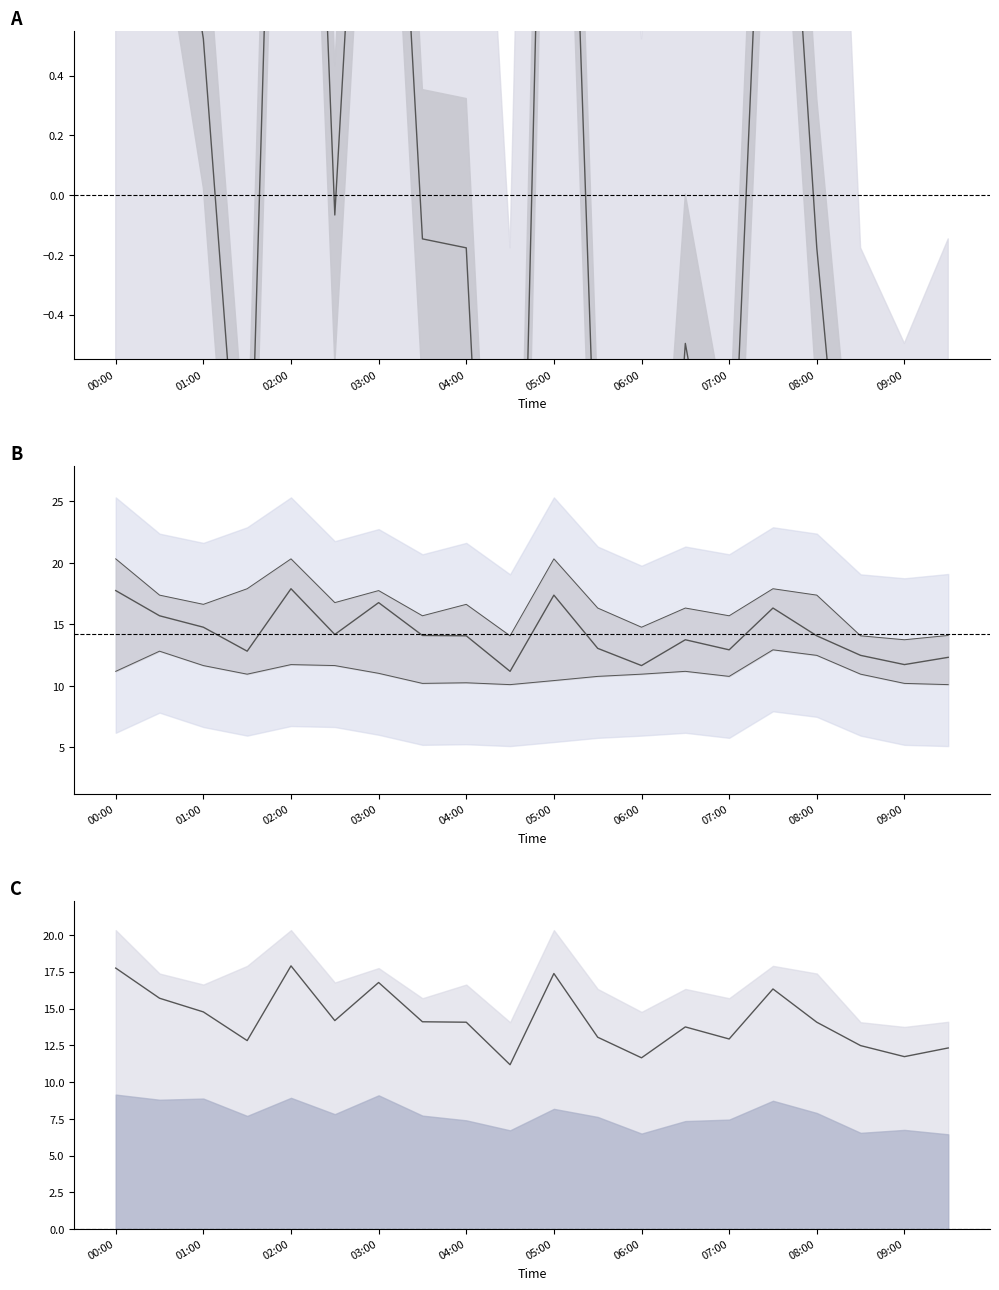

What is the label of the 14th point from the right?

03:00